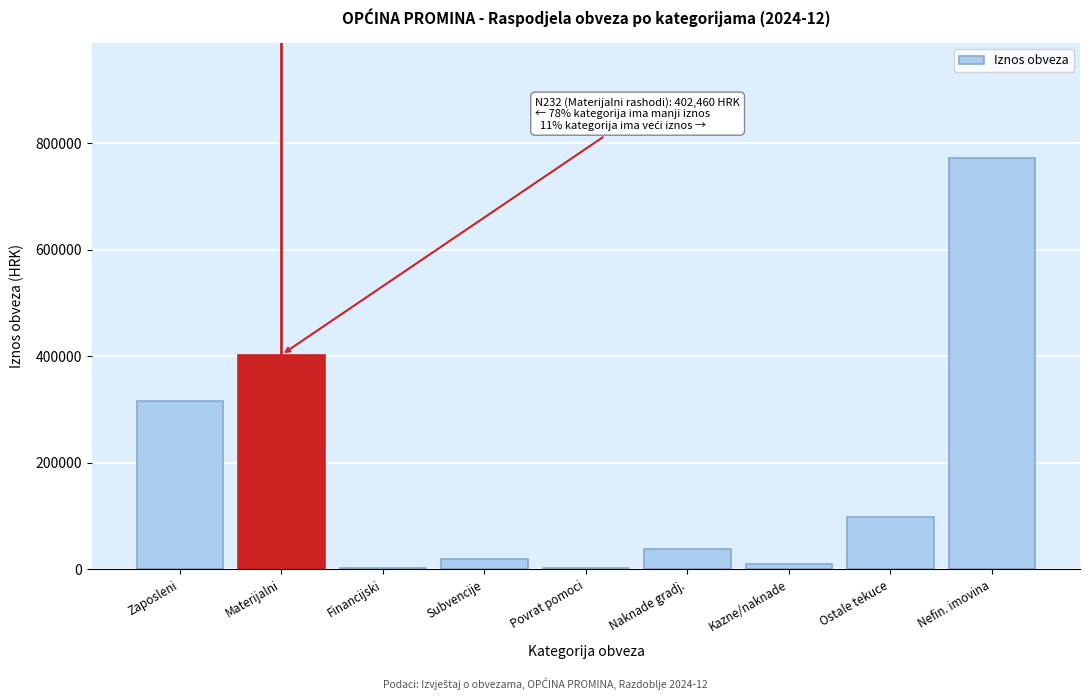

Between Financijski and Ostale tekuce, which is larger?

Ostale tekuce